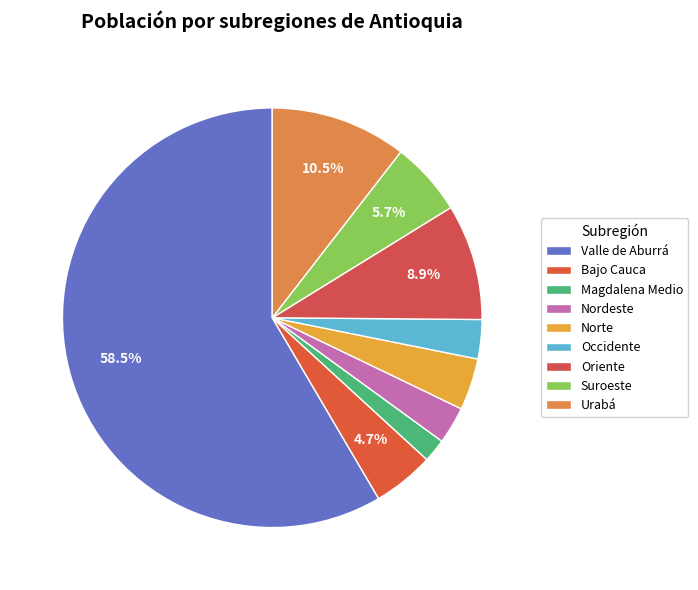

What percentage is the Magdalena Medio slice, to the nearest percent?

2%